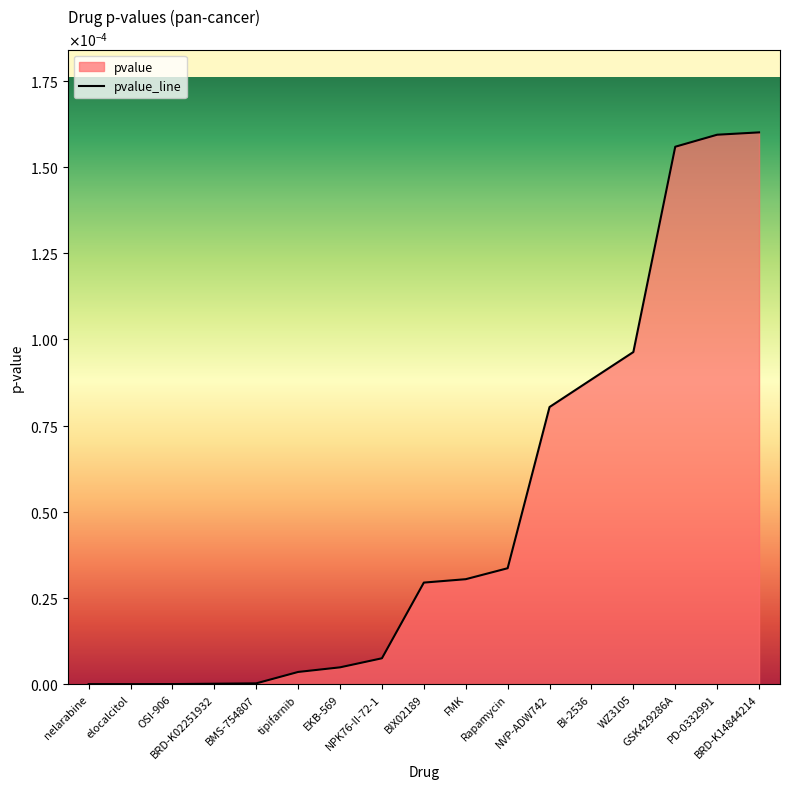

Which has a higher value, Rapamycin or OSI-906?

Rapamycin